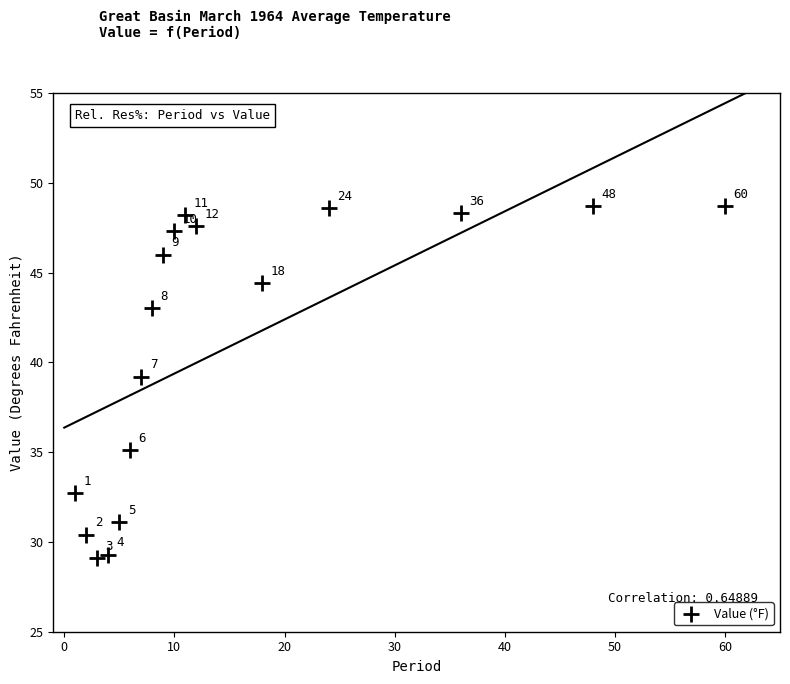

What Y value in the scatter plot is closest to 38?

39.2